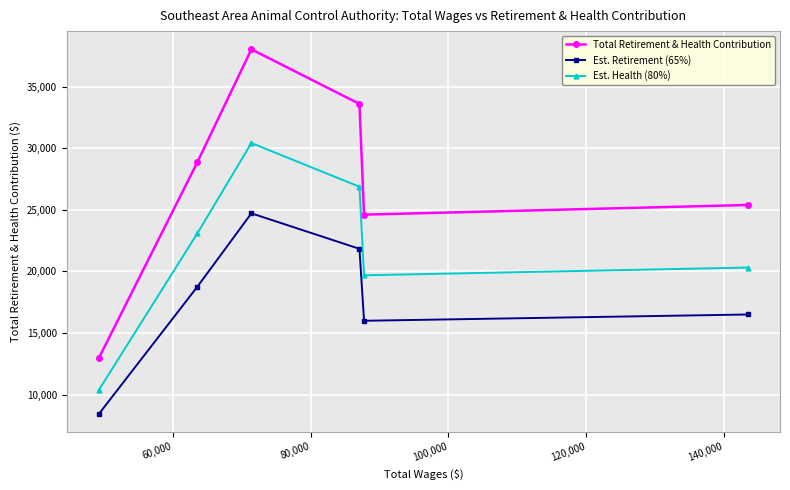

What is the maximum value shown in the chart?

38021.0